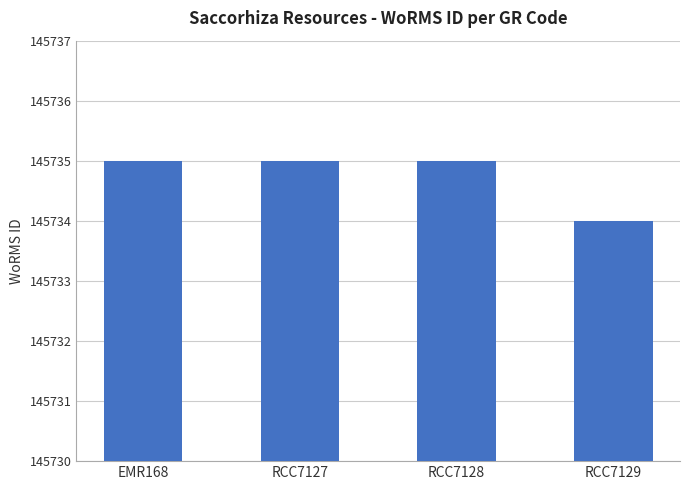

What is the approximate value at RCC7128?

145735